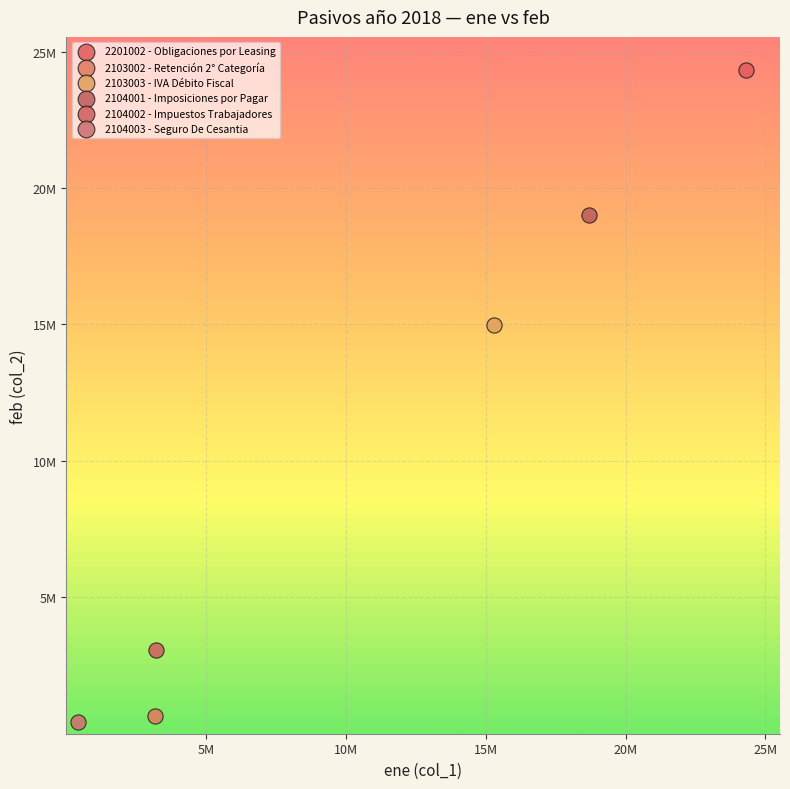

What are all the series names shown in the legend?

2201002 - Obligaciones por Leasing, 2103002 - Retención 2° Categoría, 2103003 - IVA Débito Fiscal, 2104001 - Imposiciones por Pagar, 2104002 - Impuestos Trabajadores, 2104003 - Seguro De Cesantia